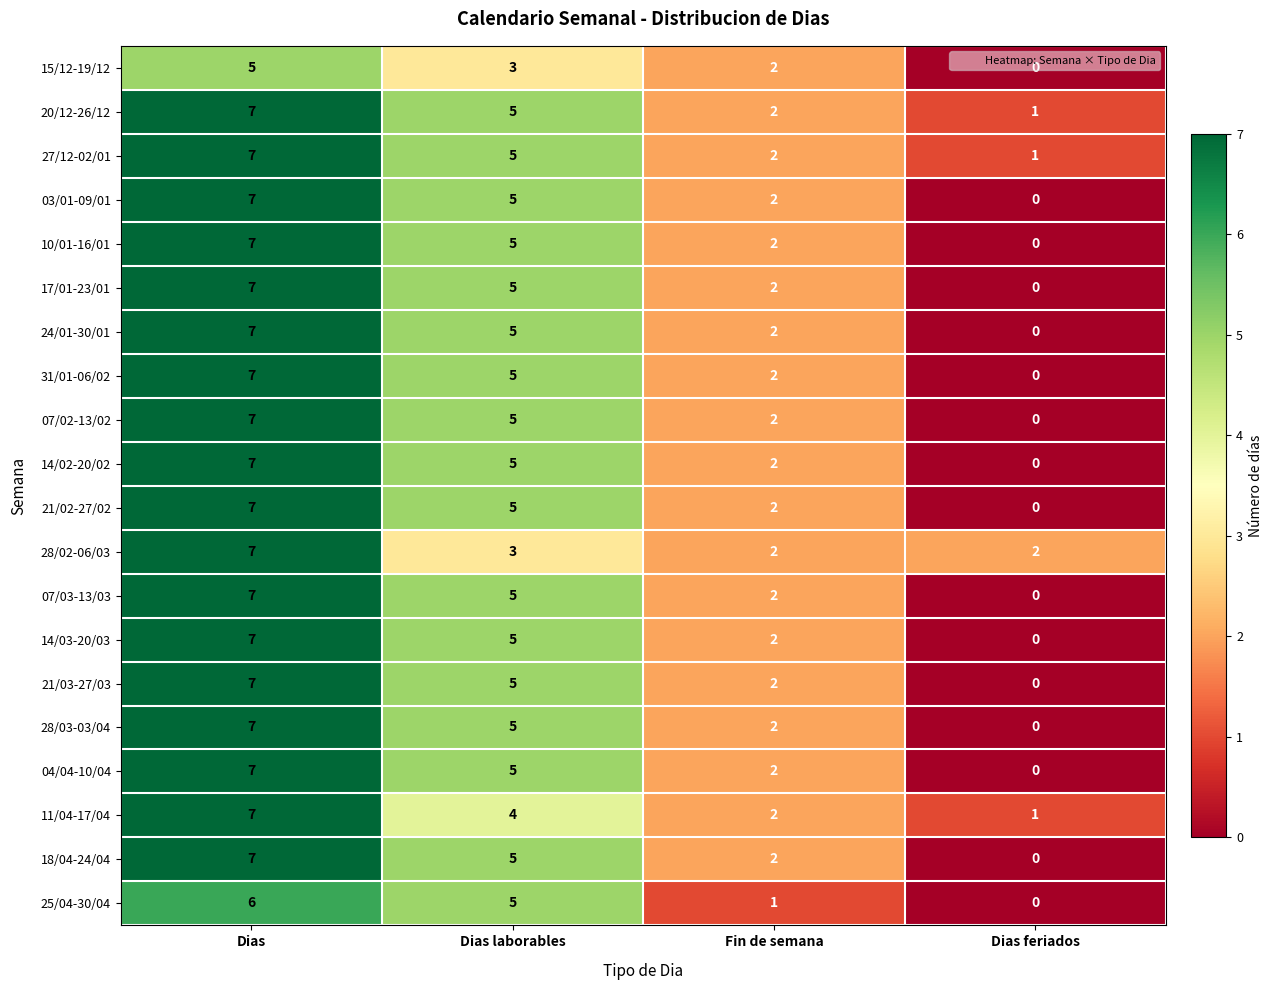

Is it true that 07/02-13/02 equals 3 at Dias feriados?

False